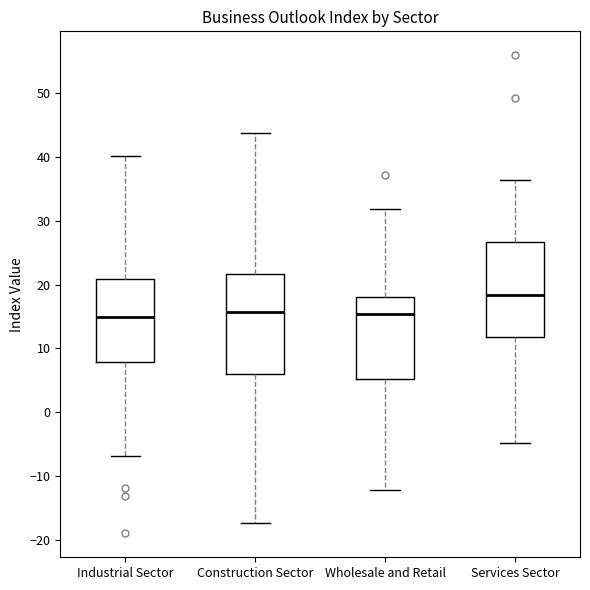

Reading left to right, read every box against the y-axis: the position of its median line, the range the box covers, and the ends of its whiskers. The values are not printed on the chart, so give them approximately, as read against the axis.

Industrial Sector: median 15, box 8 to 21, whiskers -7 to 40
Construction Sector: median 16, box 6 to 22, whiskers -17 to 44
Wholesale and Retail: median 15, box 5 to 18, whiskers -12 to 32
Services Sector: median 18, box 12 to 27, whiskers -5 to 36